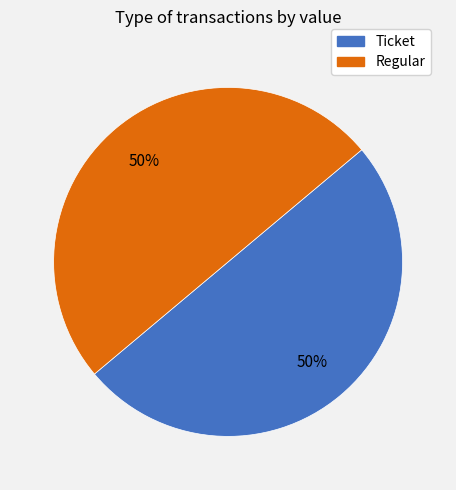

Approximately how many times larger is the value at Ticket compared to Regular?

1.0